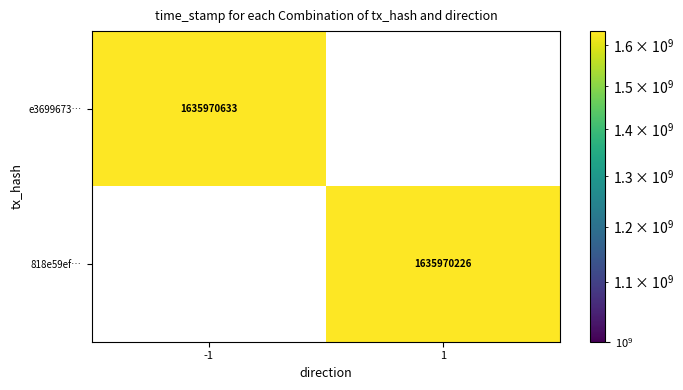

Between 1 and 0, which is larger?

1